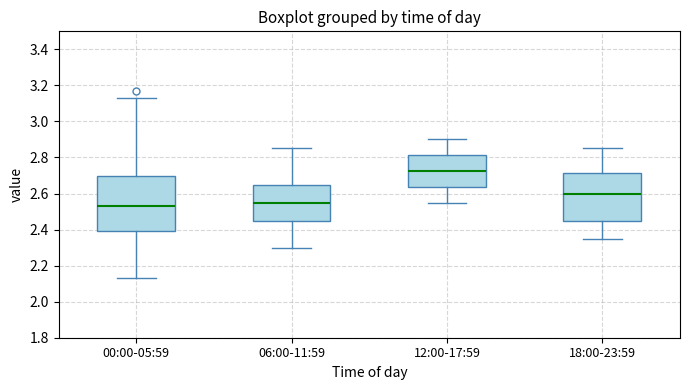

Where does the upper whisker of the box for 18:00-23:59 end on the y-axis? The values are not printed on the chart, so give them approximately, as read against the axis.

2.86